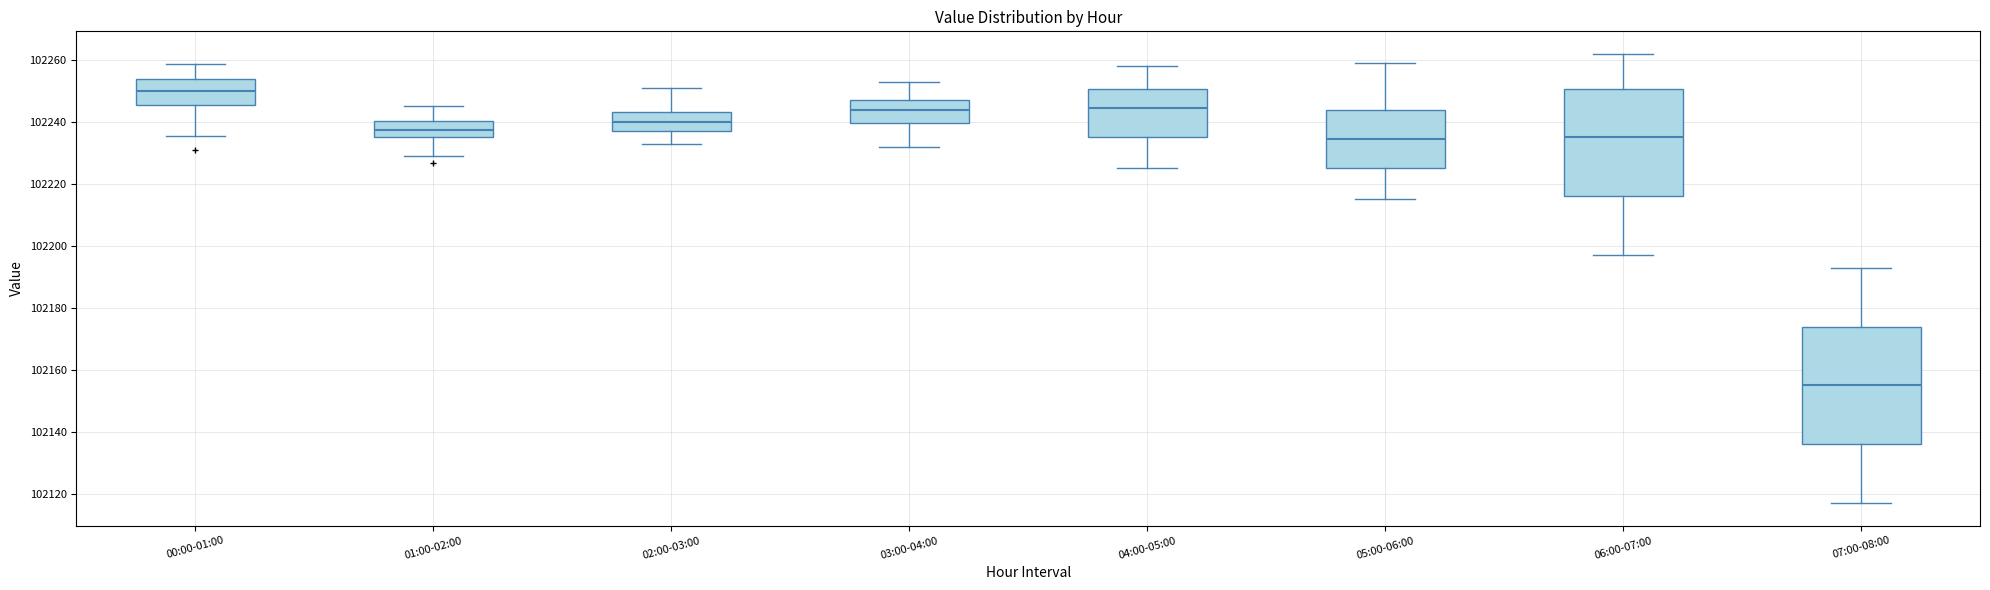

Where is the upper edge of the box for 07:00-08:00 on the y-axis? The values are not printed on the chart, so give them approximately, as read against the axis.

102174